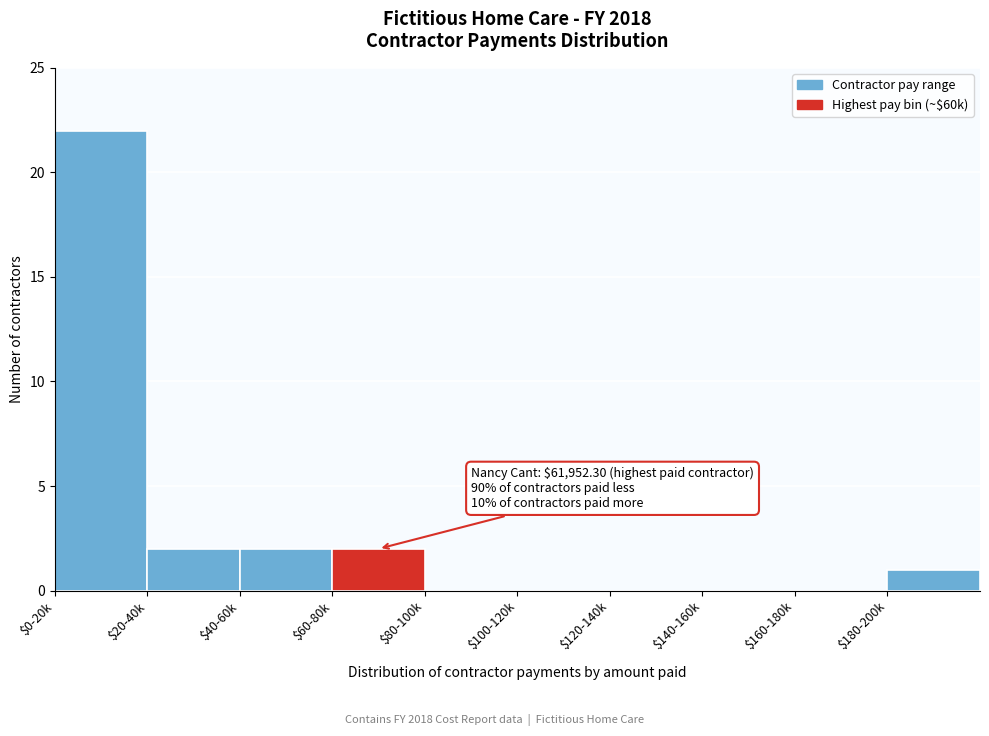

Is it true that the value at $40-60k is 3?

False